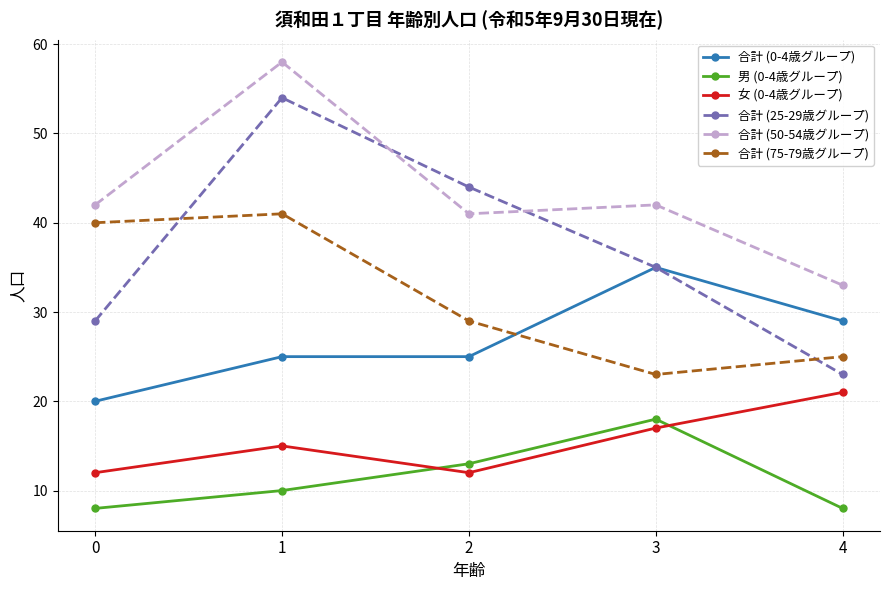

What is the lowest value of the 合計 (50-54歳グループ) series?

33